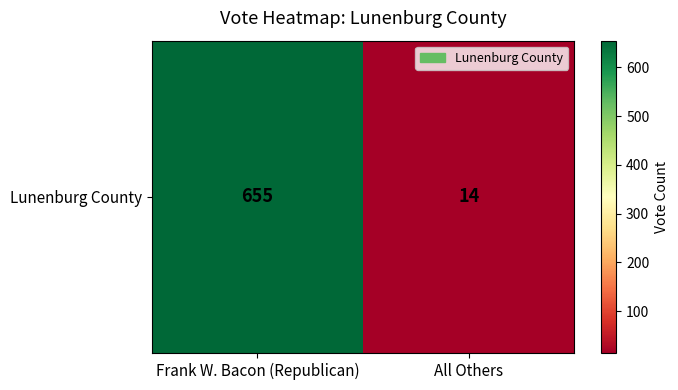

What is the difference between the values at Frank W. Bacon (Republican) and All Others?

641